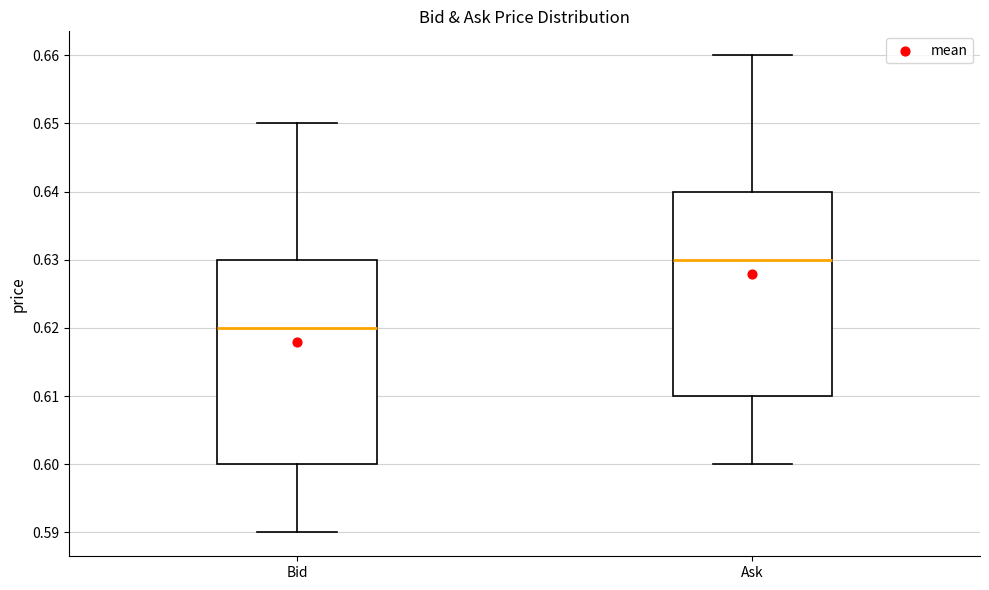

Reading left to right, transcribe this box plot: for each box, give where its median line is, the range the box spans, and where its two whiskers end, as read against the y-axis. The values are not printed on the chart, so give them approximately, as read against the axis.

Bid: median 0.62, box 0.60 to 0.63, whiskers 0.59 to 0.65
Ask: median 0.63, box 0.61 to 0.64, whiskers 0.60 to 0.66